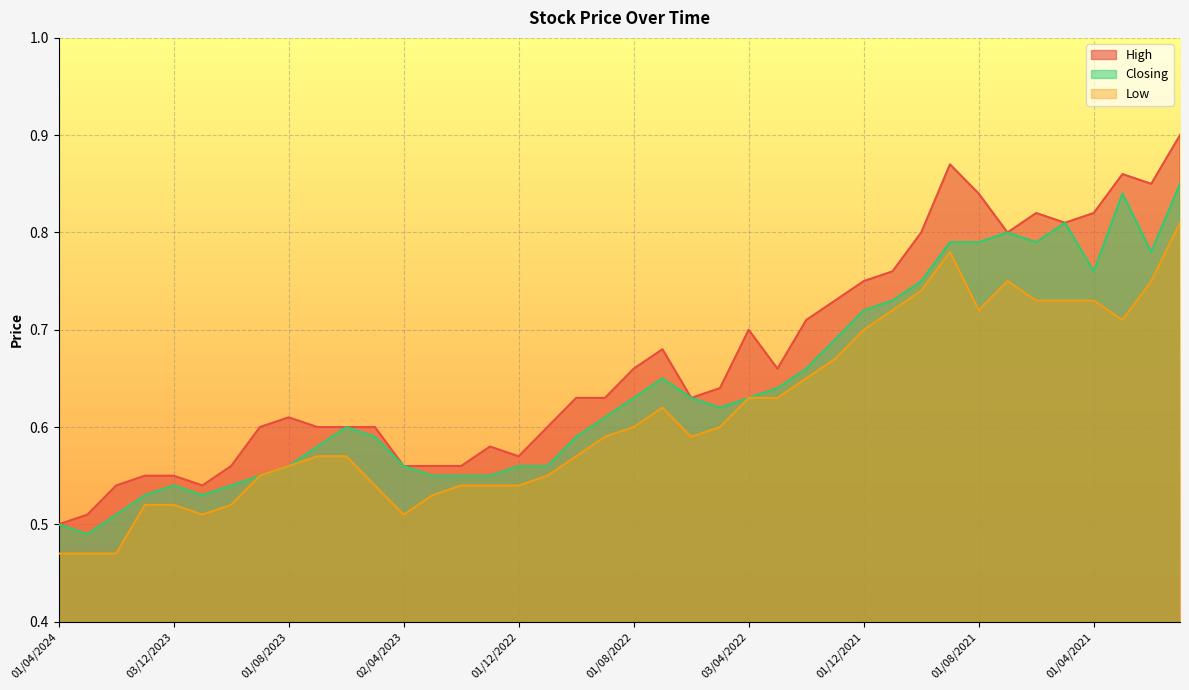

Is the value of Closing at 01/06/2022 greater than the value of Low at 01/03/2022?

No